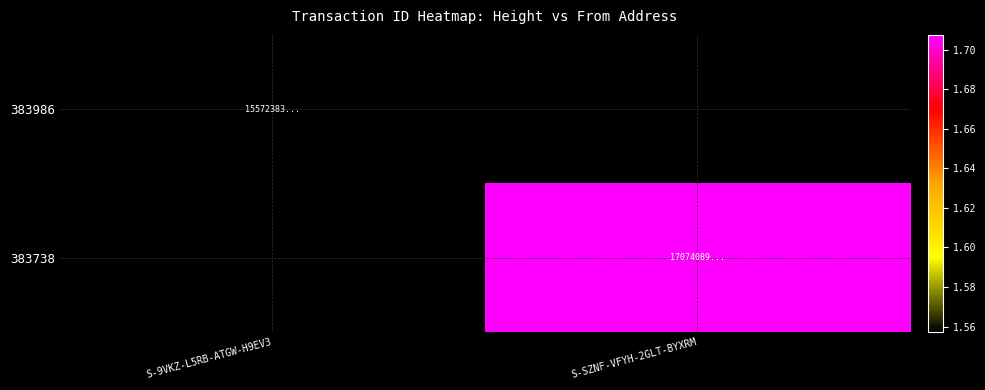

At which category does the chart reach its peak across all series?

S-SZNF-VFYH-2GLT-BYXRM